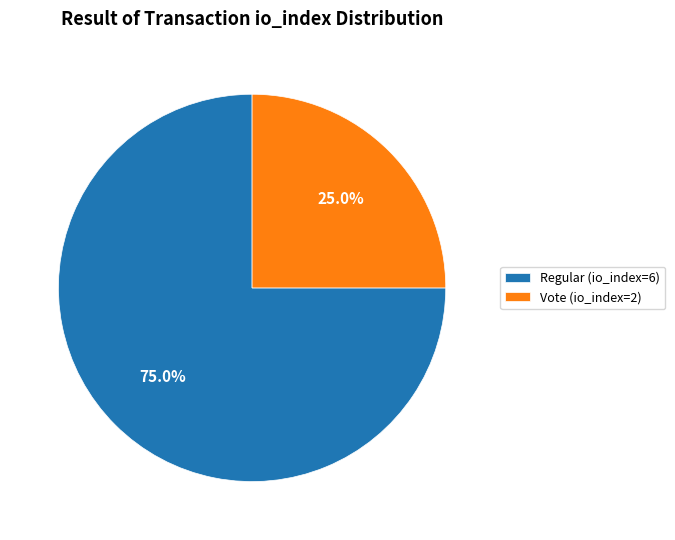

What percentage is the Regular (io_index=6) slice, to the nearest percent?

75%